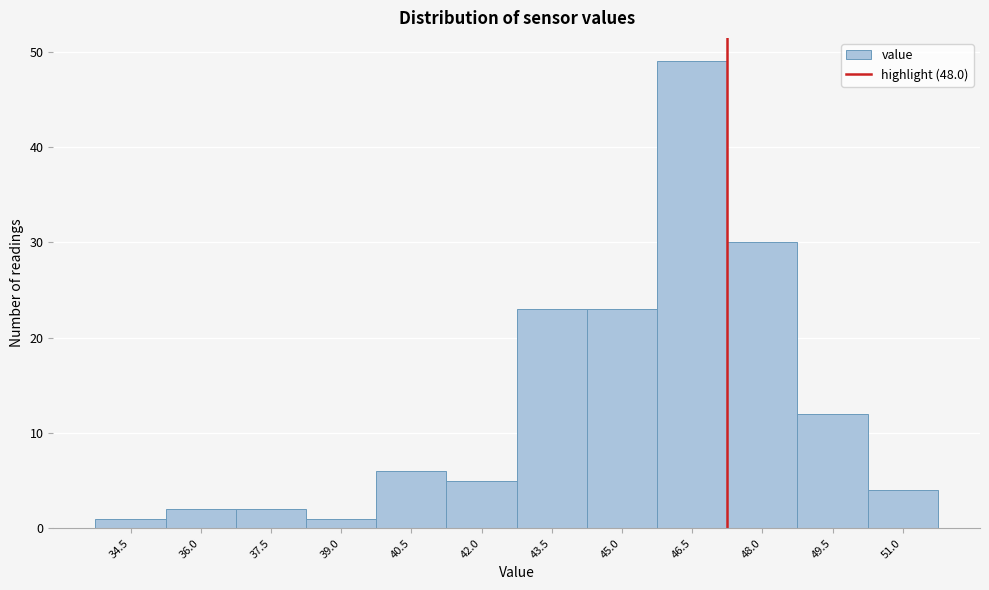

Reading right to left, what are all the values shown in this chart?

4	12	30	49	23	23	5	6	1	2	2	1